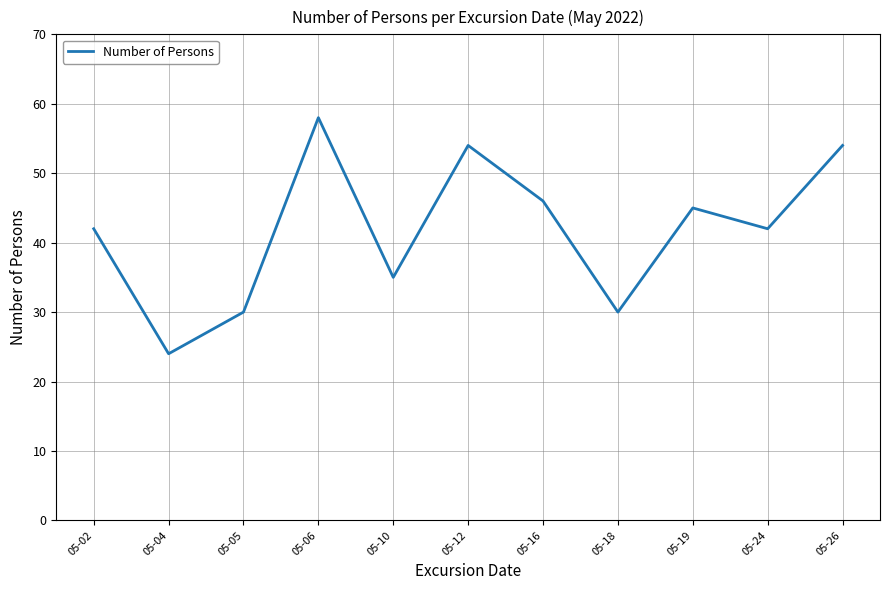

At which category does the data reach its first local peak?

05-06